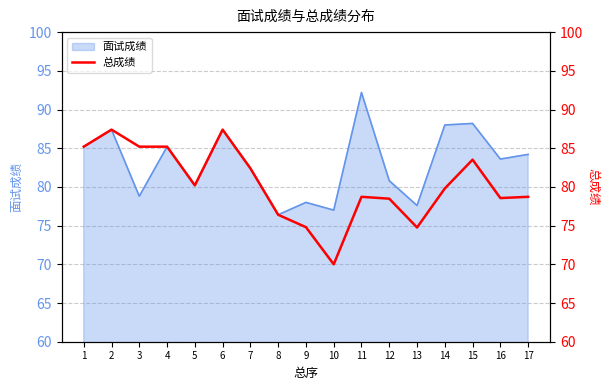

What is the highest value of the 面试成绩 series?

92.2